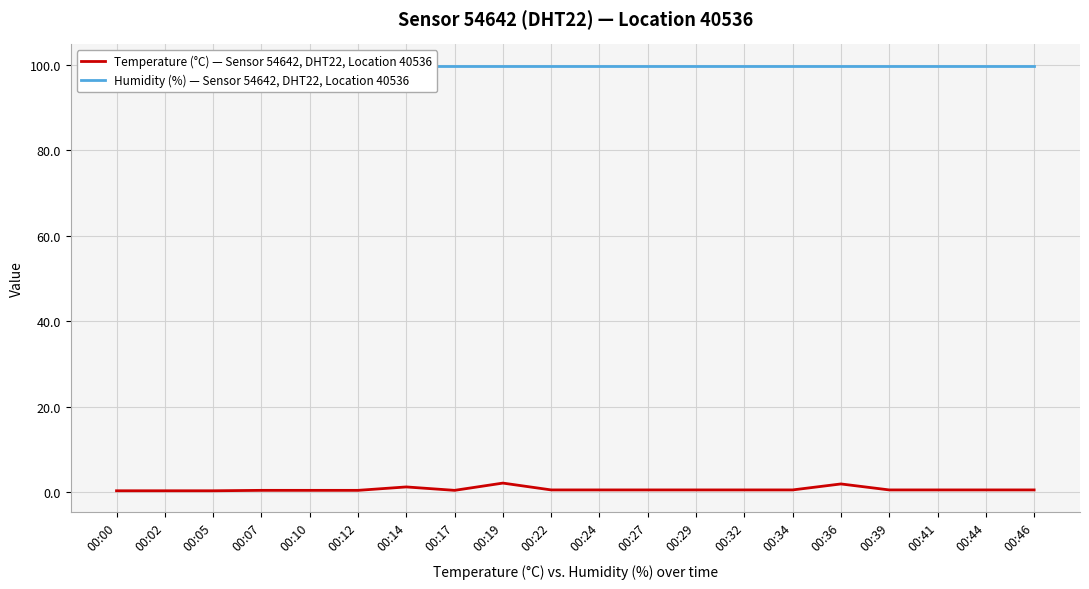

At 00:05, list the series in order from largest to smallest.

Humidity (%) — Sensor 54642, DHT22, Location 40536, Temperature (°C) — Sensor 54642, DHT22, Location 40536